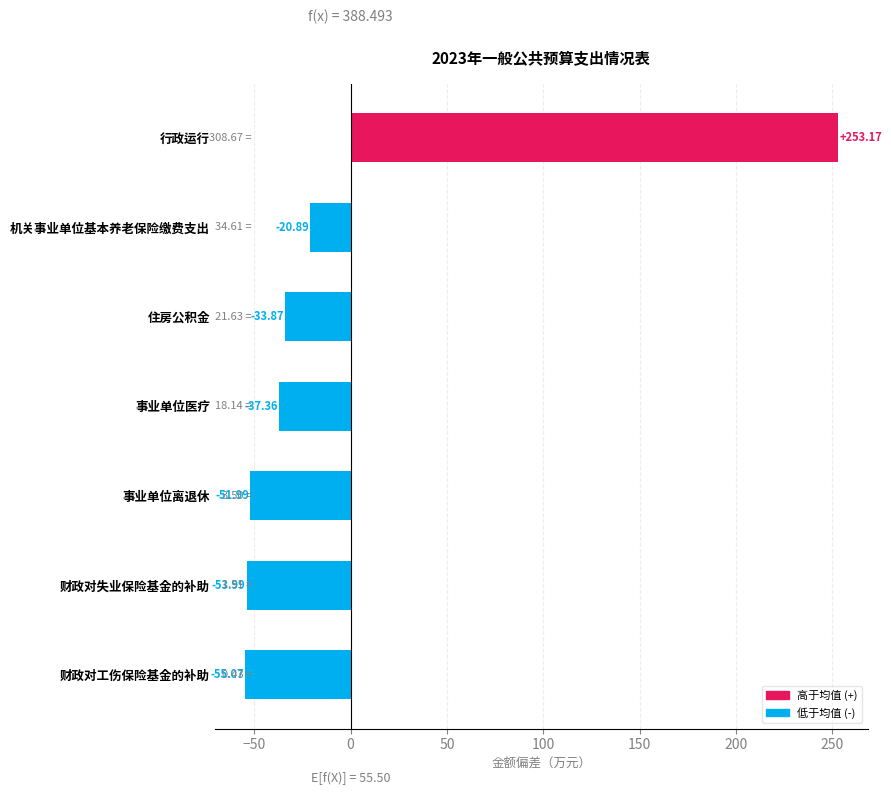

What is the change in value from 财政对工伤保险基金的补助 to 机关事业单位基本养老保险缴费支出?

+34.2